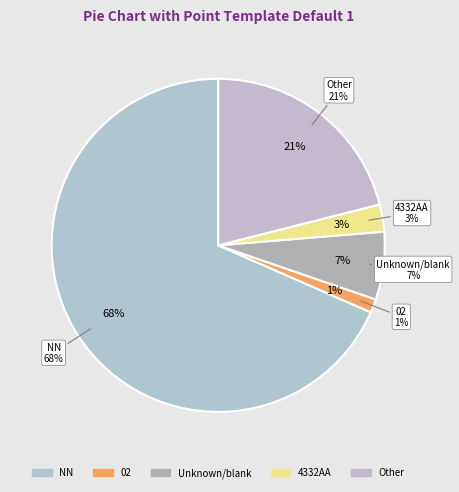

How many slices are in this pie chart?

5